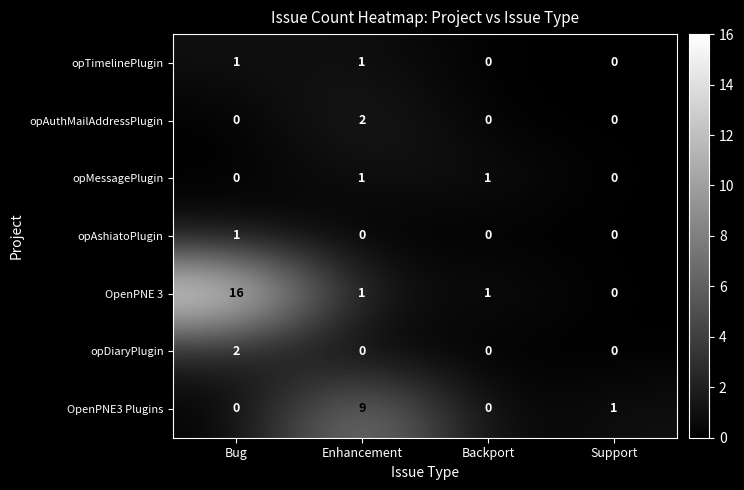

At how many categories does at least one series exceed 0?

4